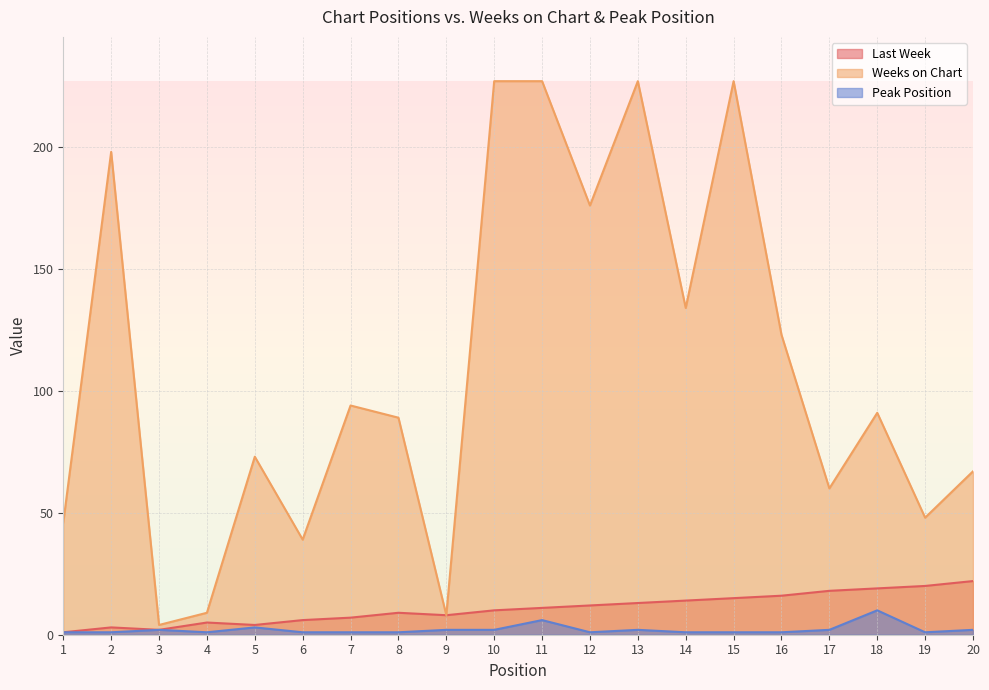

Between 7 and 14, which series saw the biggest shift?

Weeks on Chart